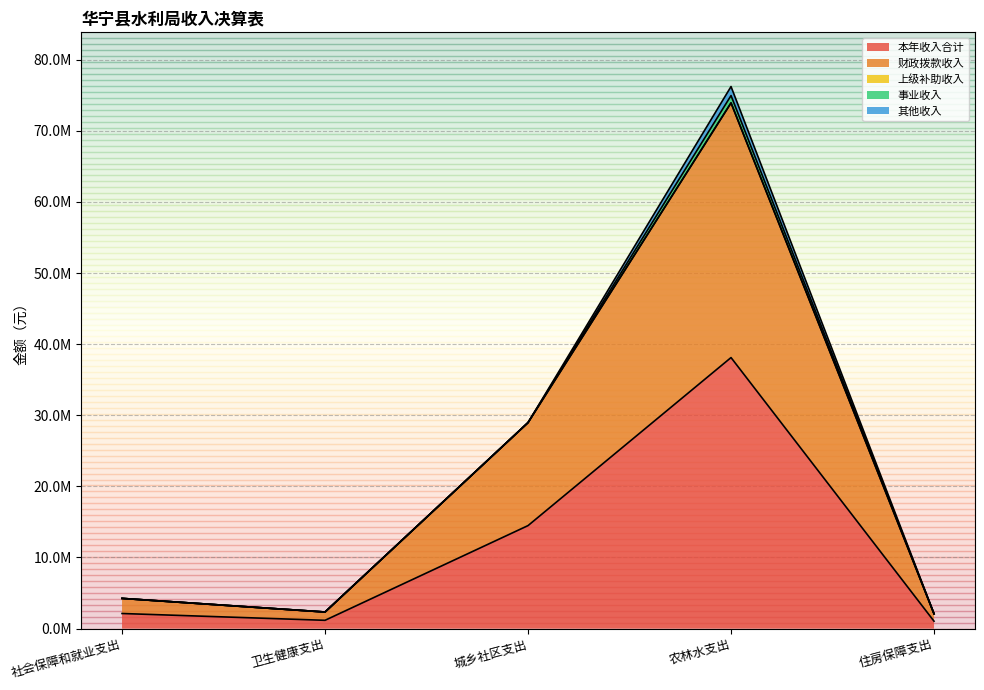

True or false: 本年收入合计 and 其他收入 cross at least once.

False